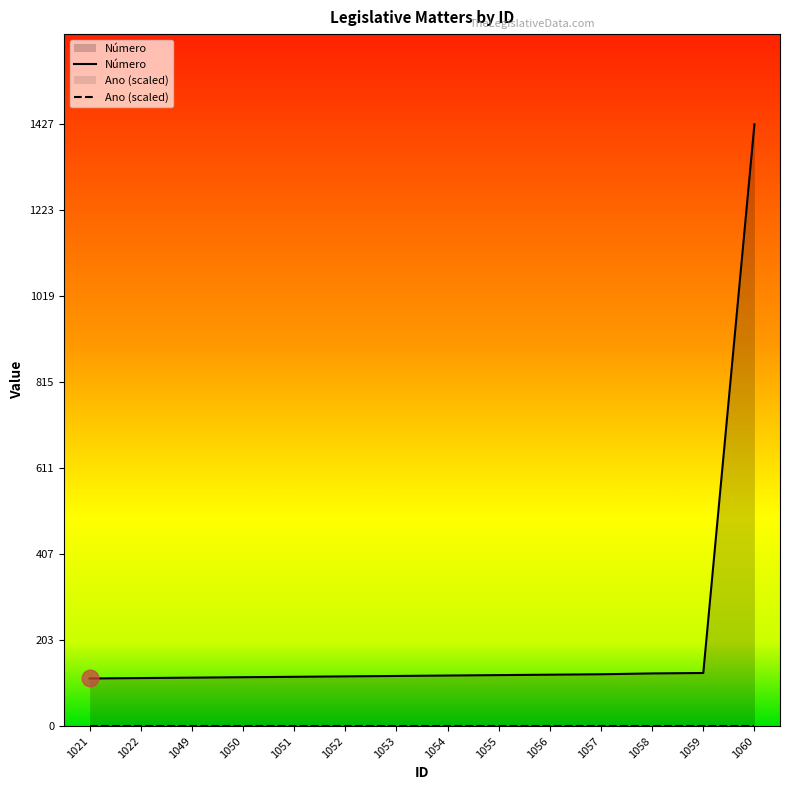

Which has a higher value, 1055 or 1049?

1055